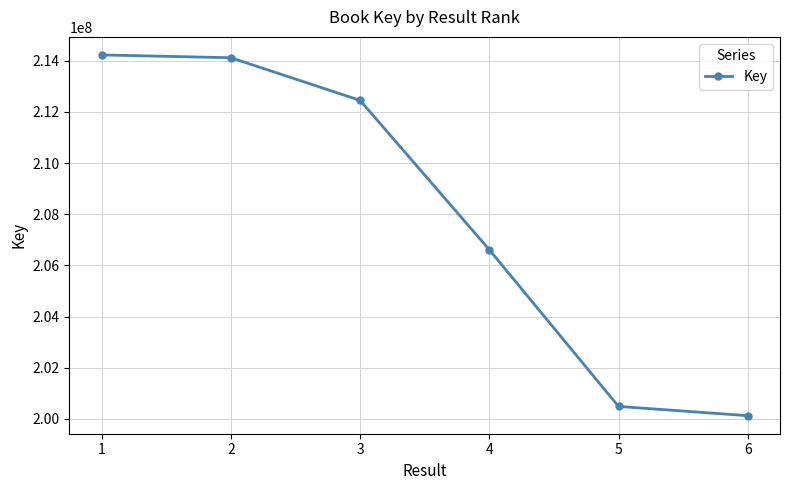

At which label is the value closest to 207175086?

4